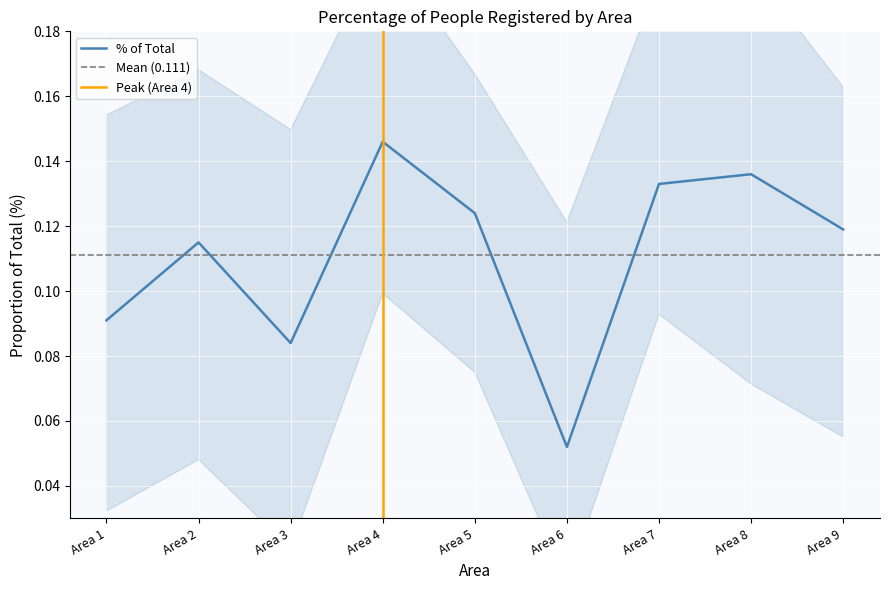

Reading left to right, extract all data points from this chart.

Area 1=0.1	Area 2=0.1	Area 3=0.1	Area 4=0.1	Area 5=0.1	Area 6=0.1	Area 7=0.1	Area 8=0.1	Area 9=0.1